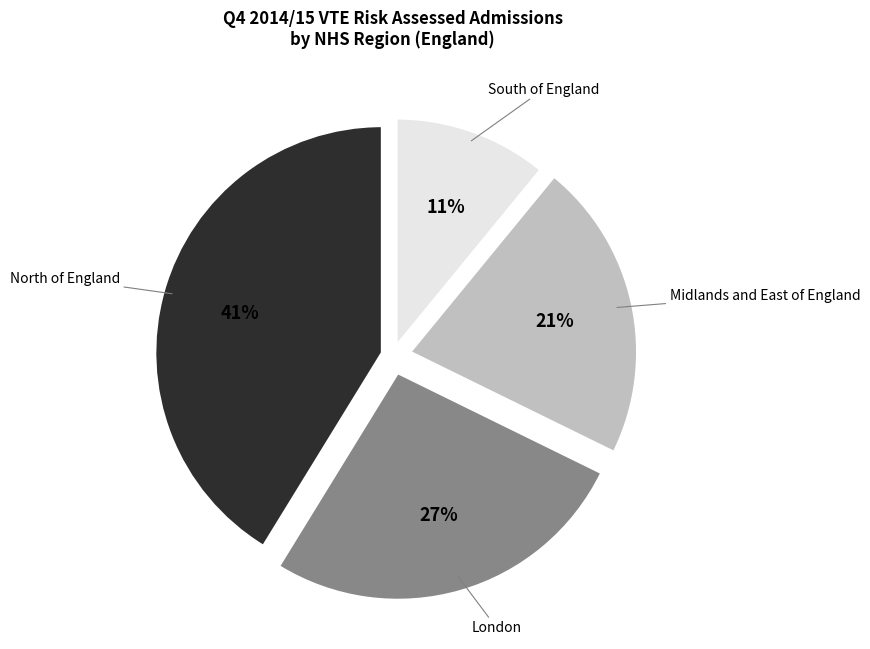

Between South of England and London, which is larger?

London